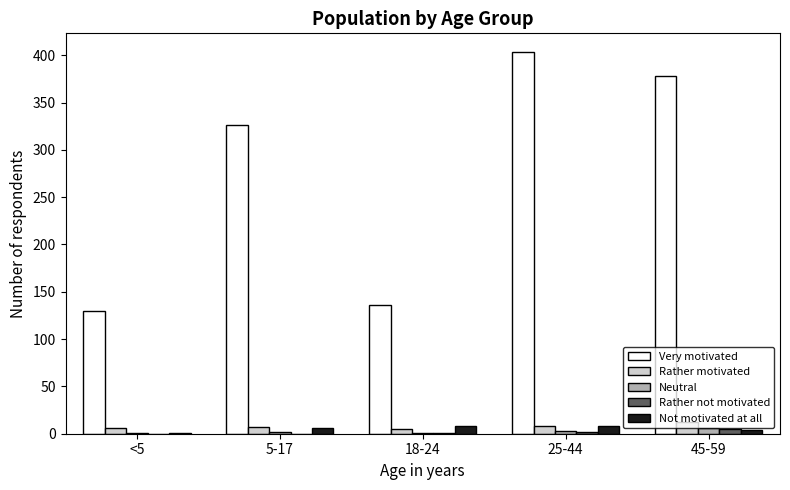

What is the maximum value for Rather motivated?

12